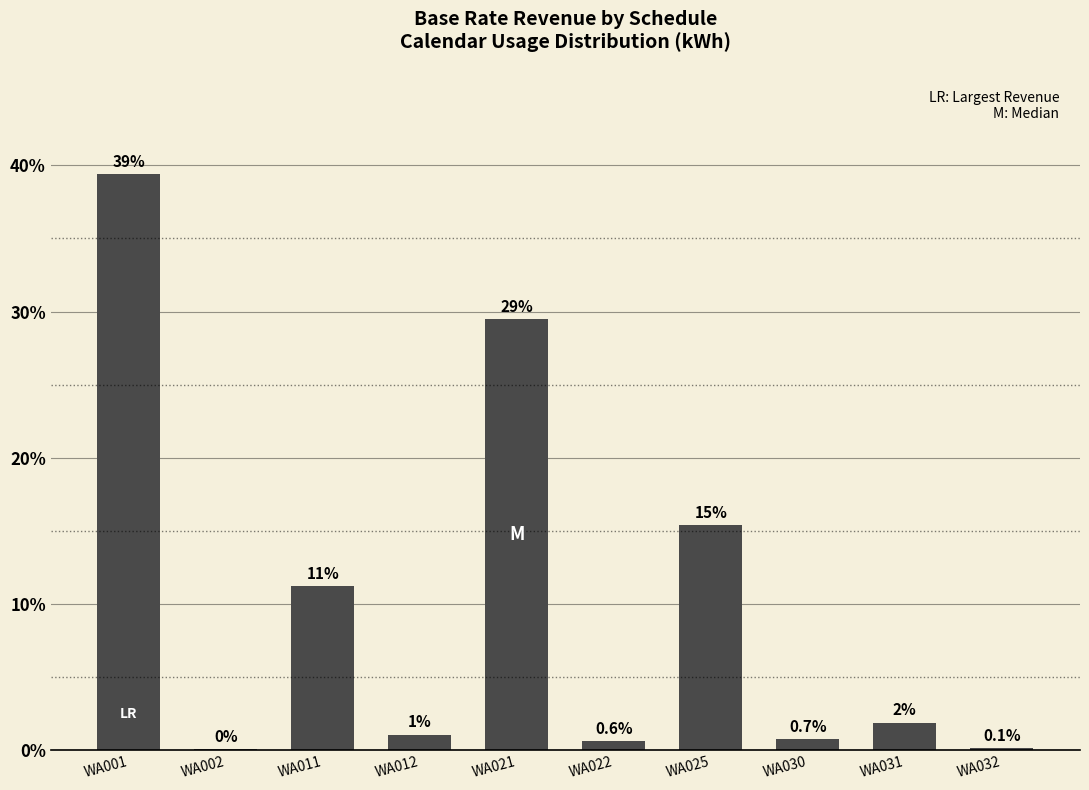

Rank the categories by value from lowest to highest.

WA002, WA032, WA022, WA030, WA012, WA031, WA011, WA025, WA021, WA001